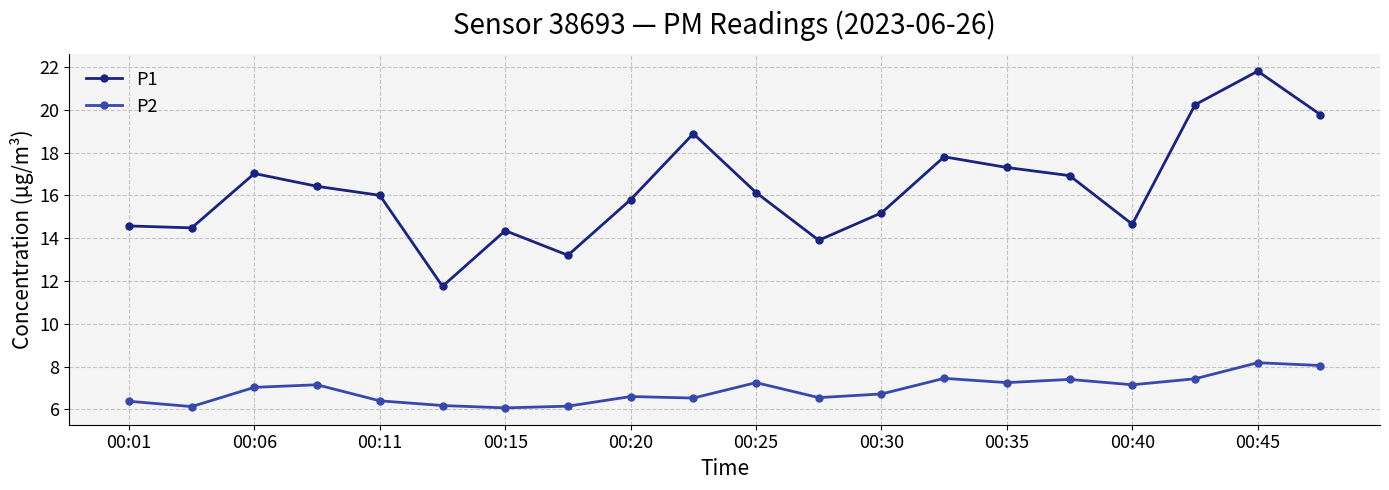

True or false: P1 has more than 1 points higher than both neighbors.

True